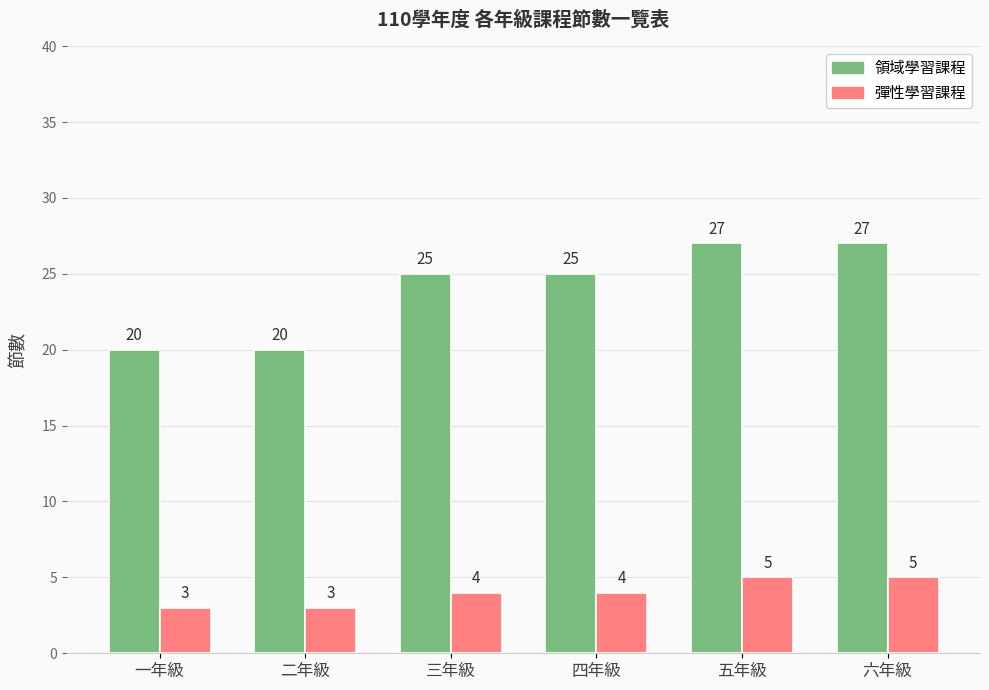

What is the difference between the highest and lowest values at 五年級?

22